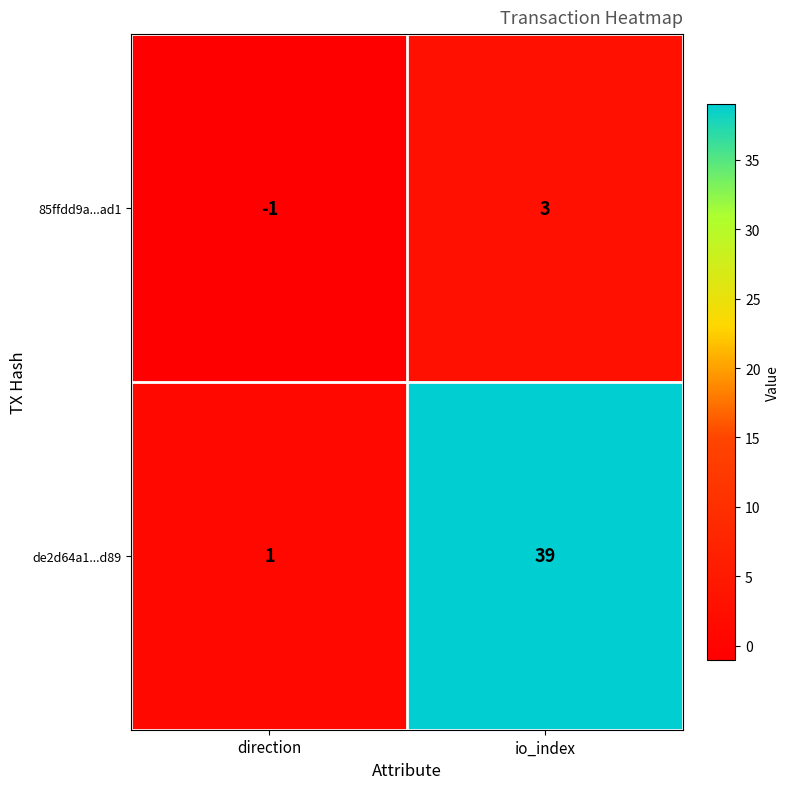

How many data points does each series have?

2